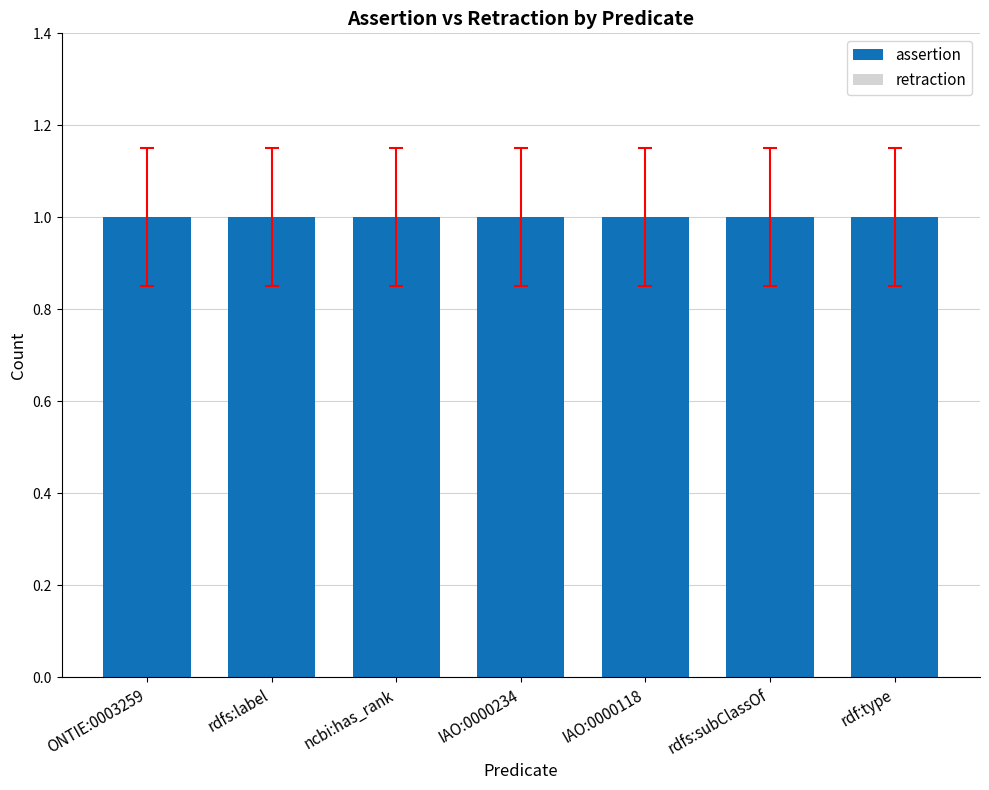

The value of retraction at ONTIE:0003259 is 0. True or false?

True